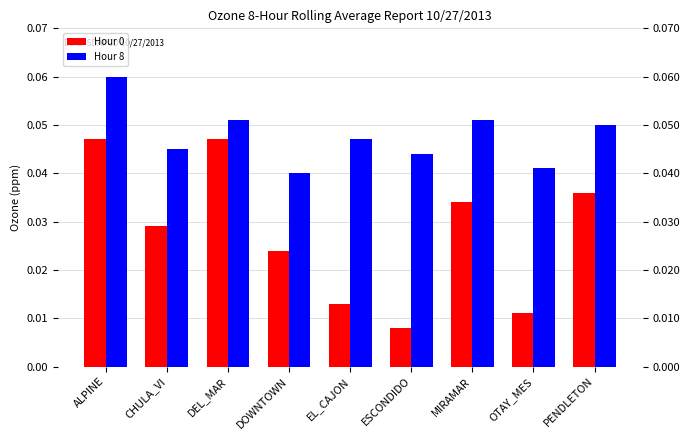

True or false: Hour 0 has a value of 0.0 at DEL_MAR.

True